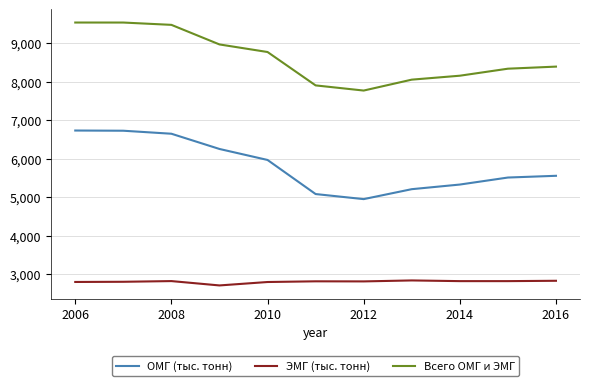

Which series has the largest total across all categories?

Всего ОМГ и ЭМГ